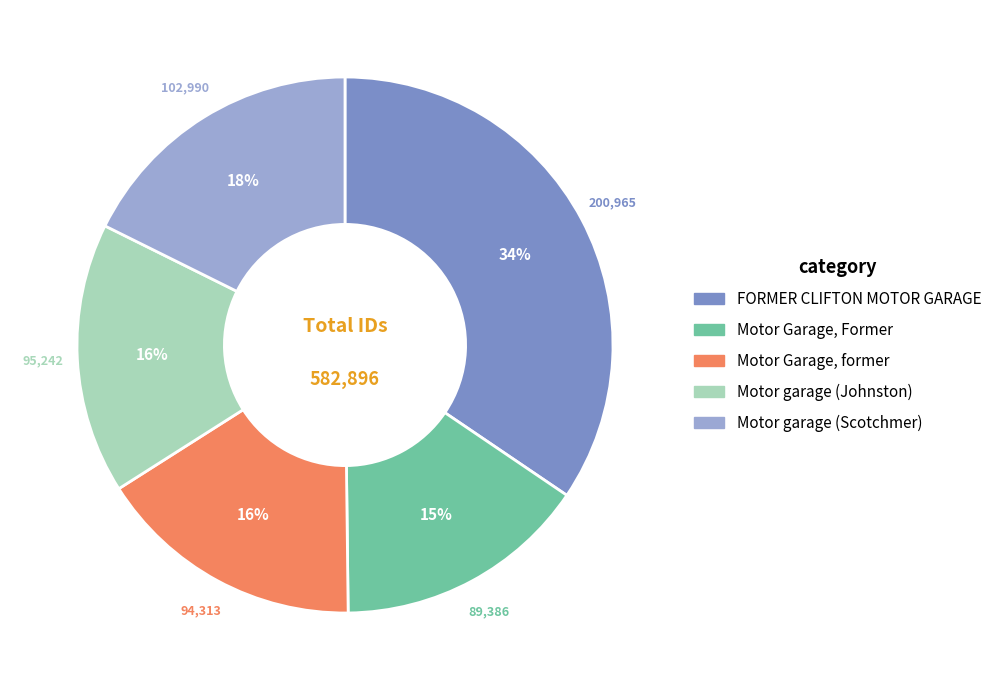

How many slices are in this pie chart?

5